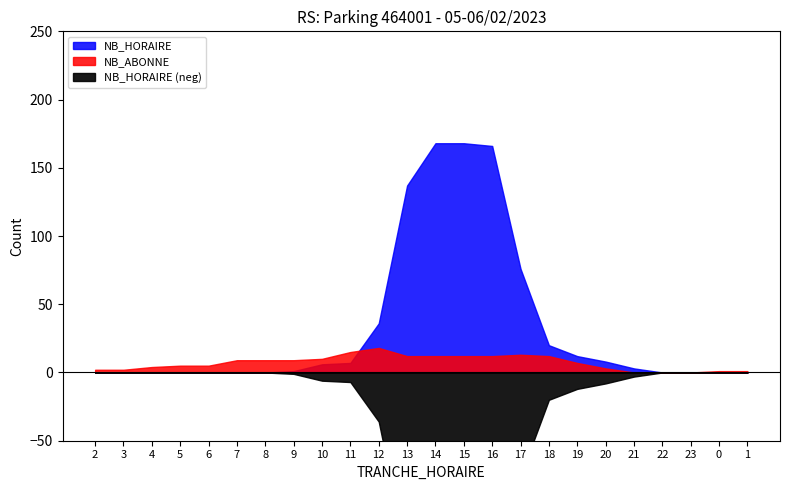

At which label does NB_HORAIRE first exceed 3?

10